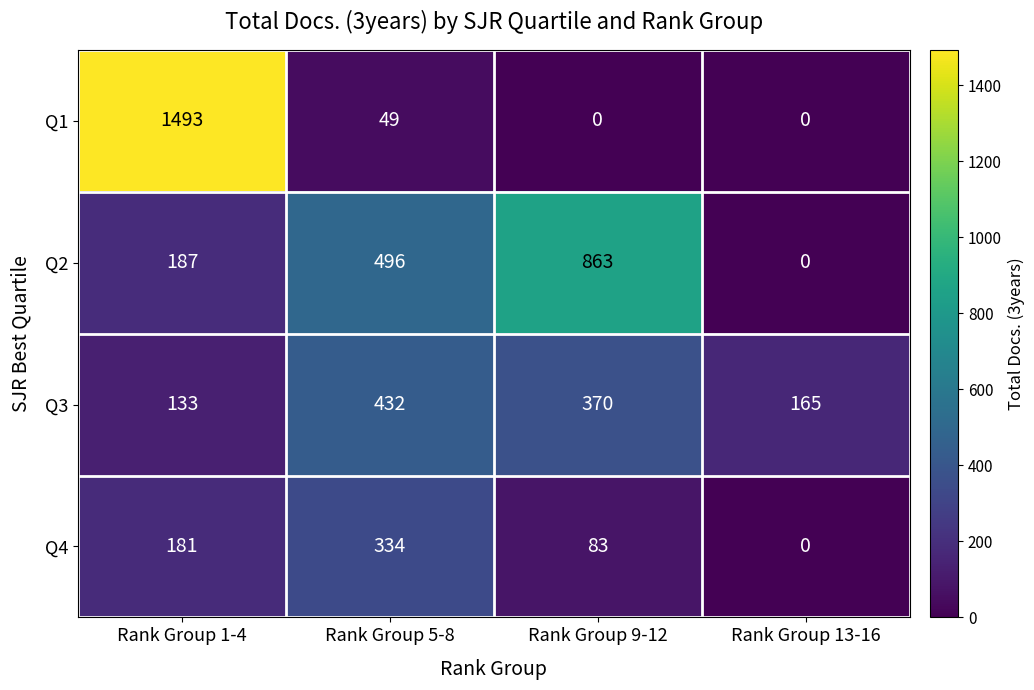

Reading left to right, what are all the values shown in this chart?

Q1: Rank Group 1-4=1493	Rank Group 5-8=49	Rank Group 9-12=0	Rank Group 13-16=0
Q2: Rank Group 1-4=187	Rank Group 5-8=496	Rank Group 9-12=863	Rank Group 13-16=0
Q3: Rank Group 1-4=133	Rank Group 5-8=432	Rank Group 9-12=370	Rank Group 13-16=165
Q4: Rank Group 1-4=181	Rank Group 5-8=334	Rank Group 9-12=83	Rank Group 13-16=0